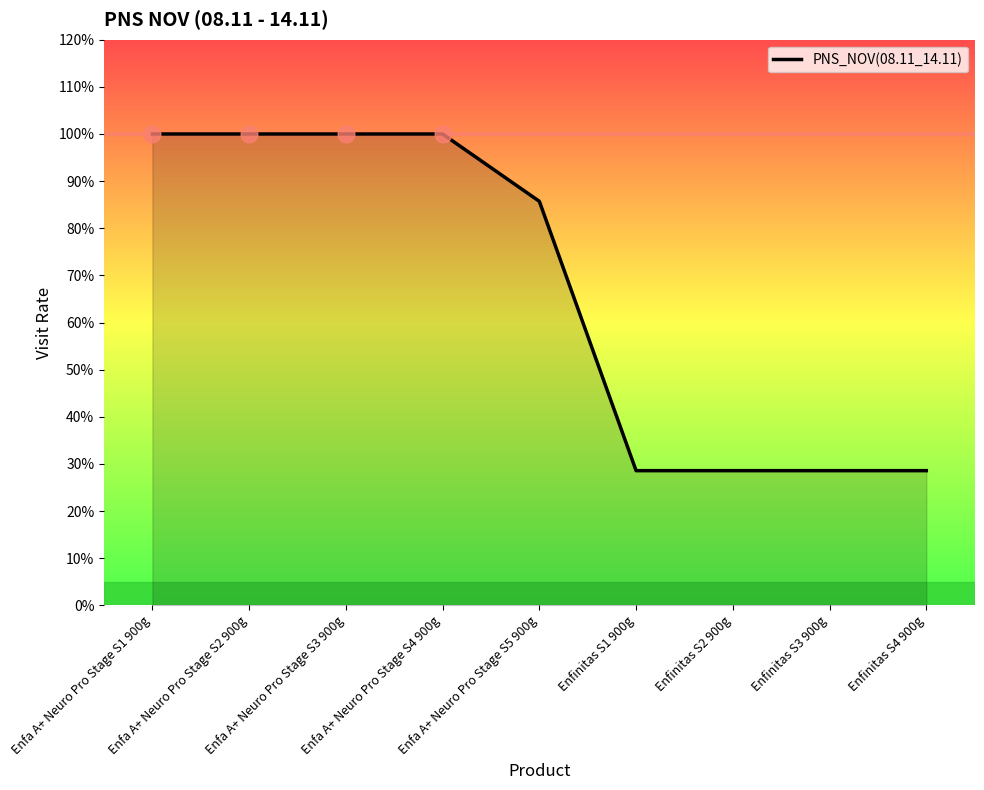

What is the sum of the values at Enfinitas S2 900g and Enfa A+ Neuro Pro Stage S1 900g?

1.3